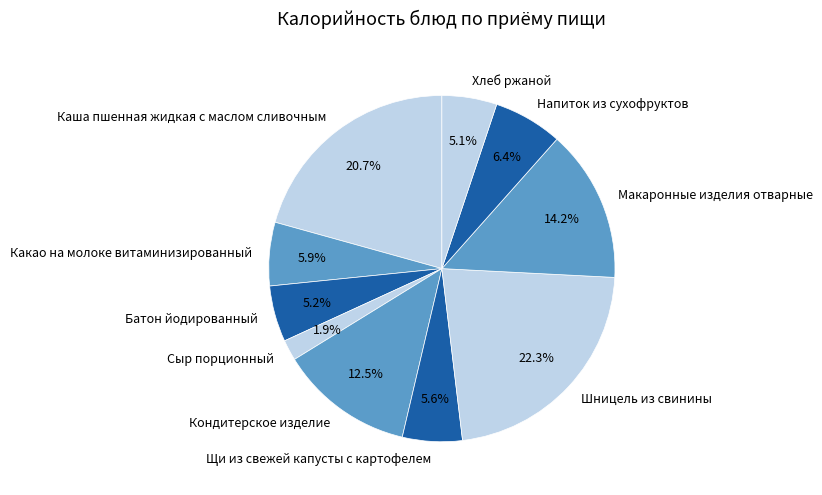

Between Какао на молоке витаминизированный and Батон йодированный, which is larger?

Какао на молоке витаминизированный